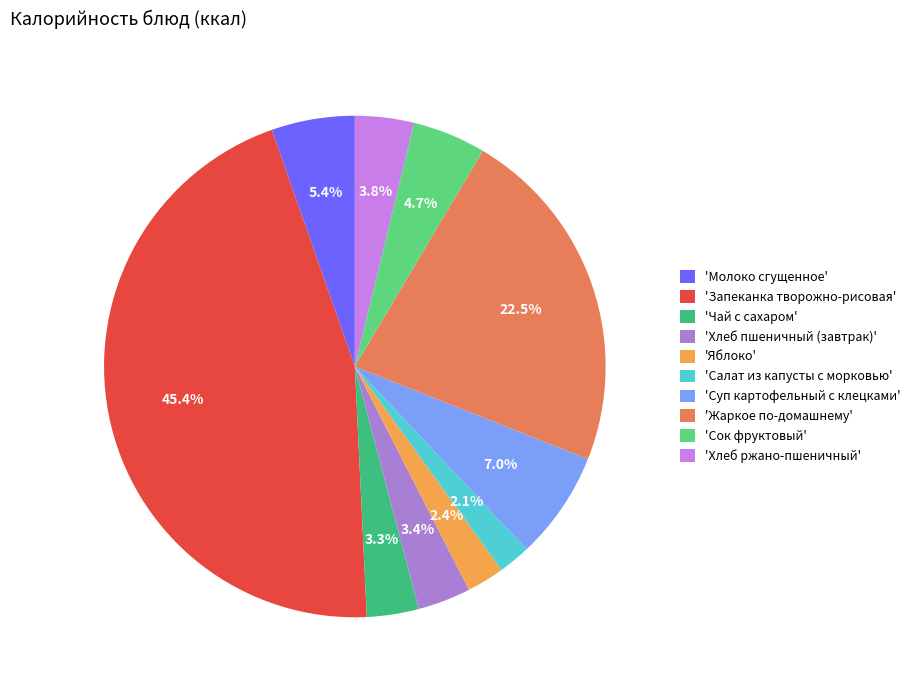

Count the number of slices in the pie.

10